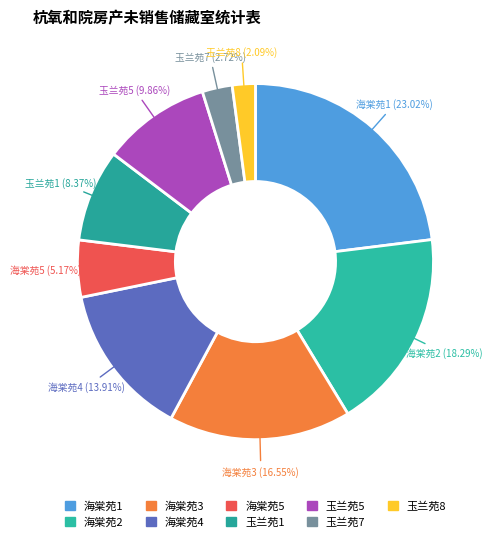

Which category has the smallest portion of the pie?

玉兰苑8